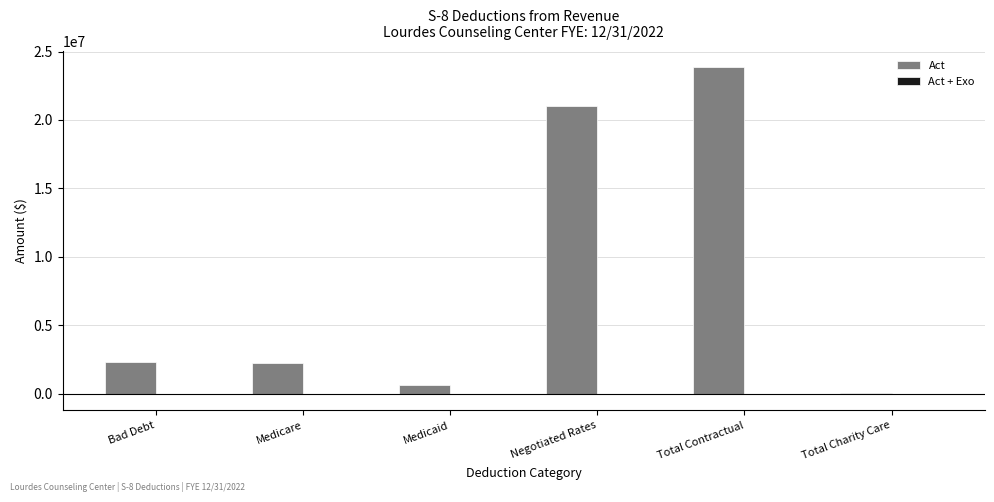

Which series has the widest spread of values?

Act